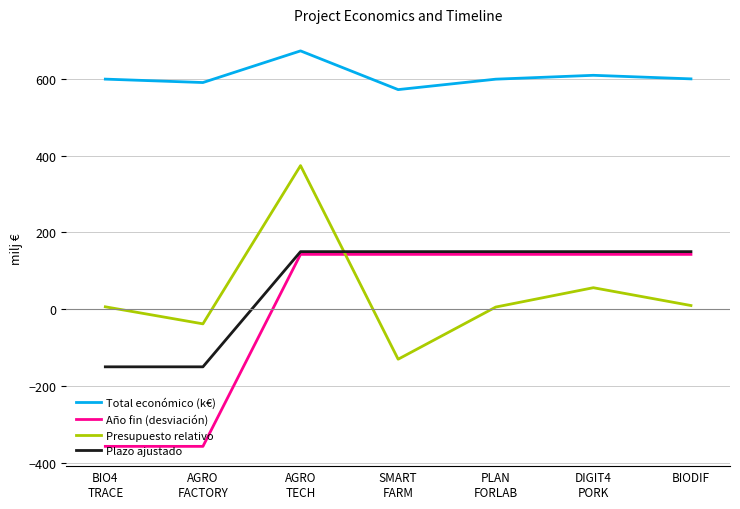

What are all the series names shown in the legend?

Total económico (k€), Año fin (desviación), Presupuesto relativo, Plazo ajustado